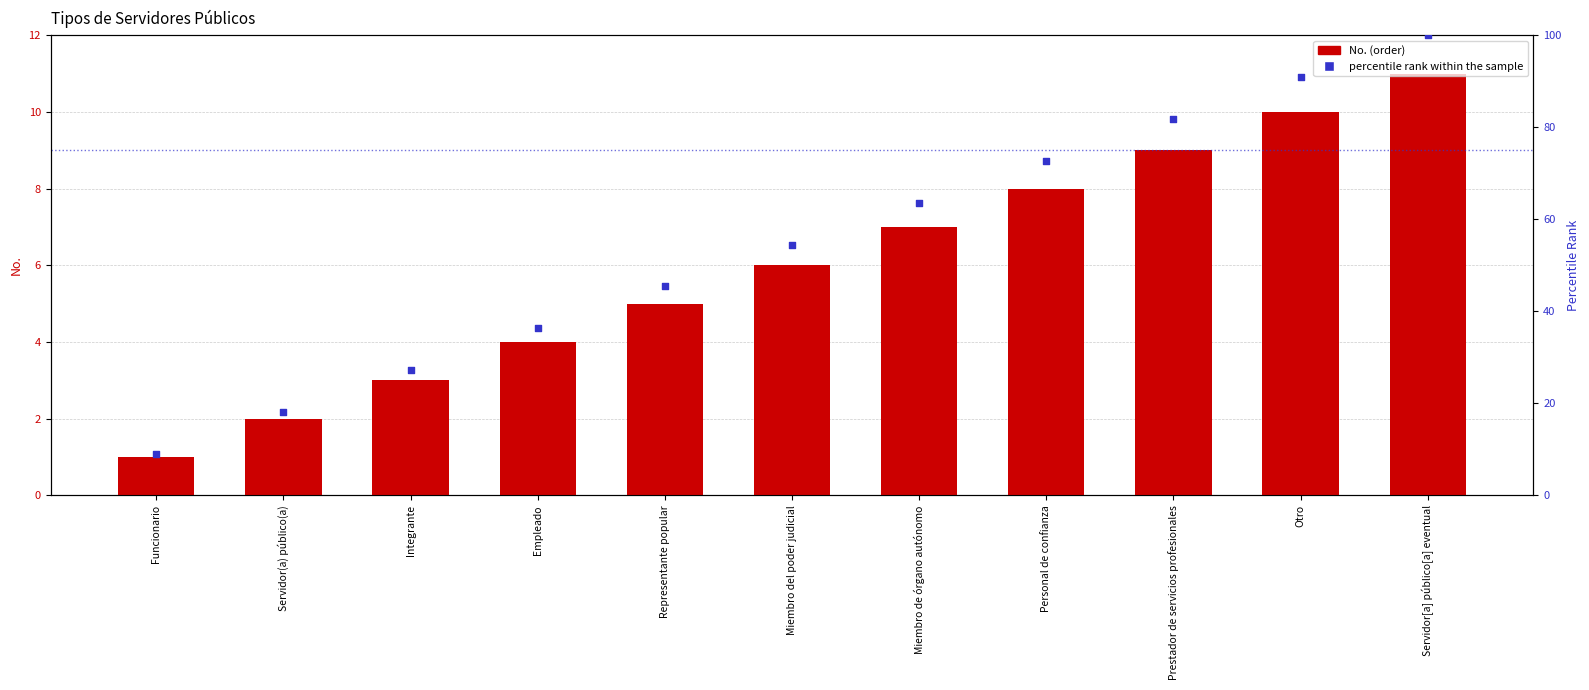

Which series contains the lowest Y value?

No. (order)